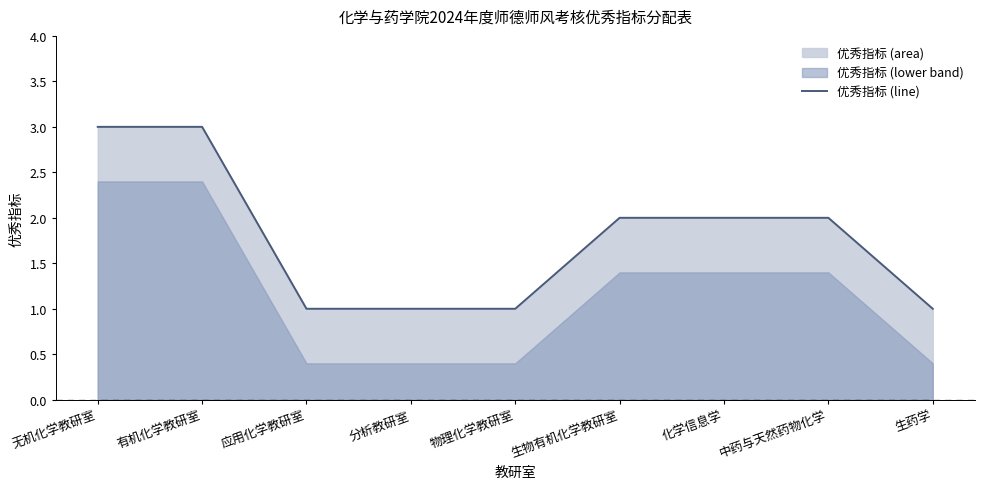

Which has a higher value, 生物有机化学教研室 or 中药与天然药物化学?

生物有机化学教研室